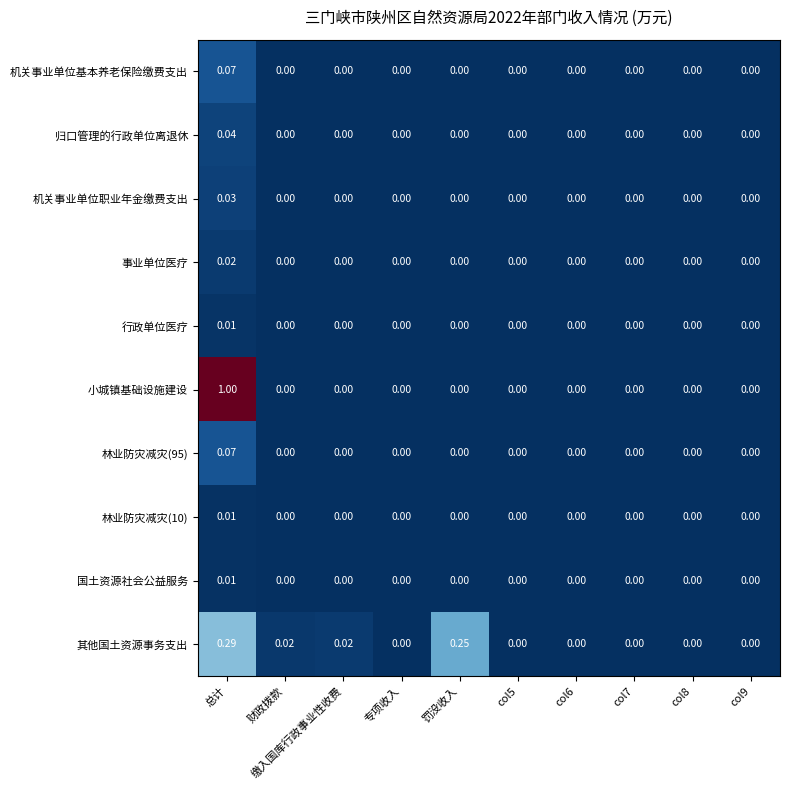

Which series changed the most between 罚没收入 and col9?

其他国土资源事务支出